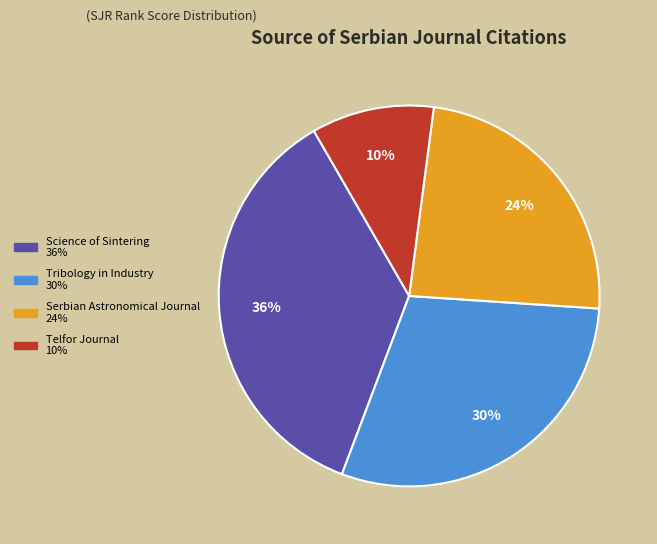

What is the smallest slice in the pie chart?

Telfor Journal